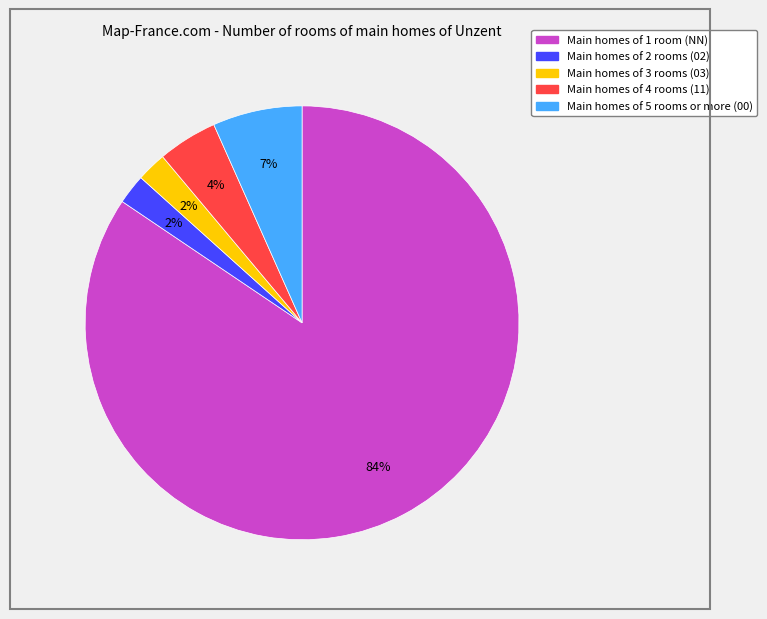

To the nearest percent, what is the average slice percentage?

20%